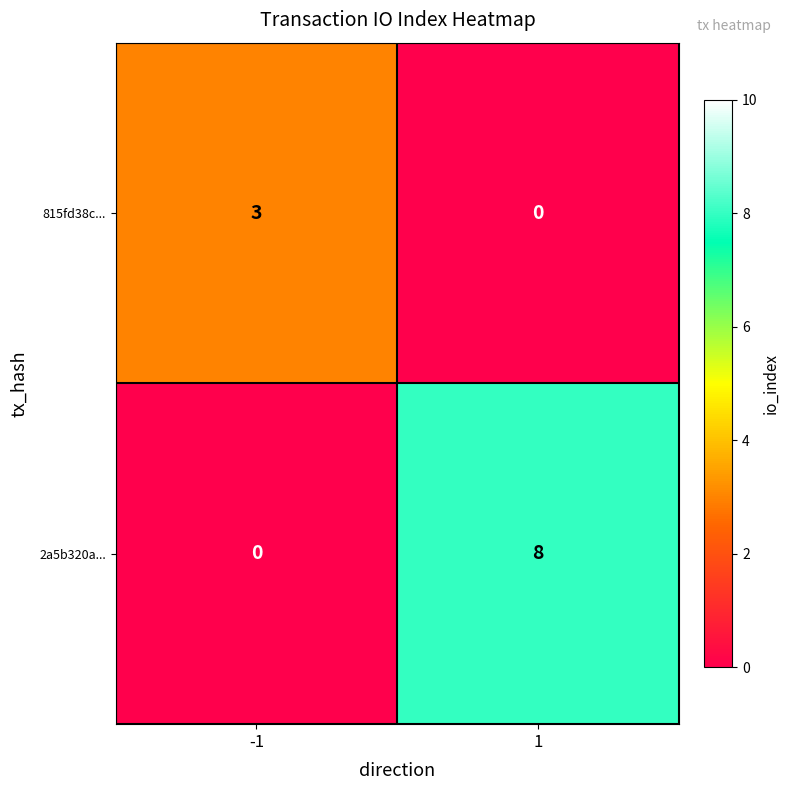

What is the sum of the 2a5b320a... values at 1 and -1?

8